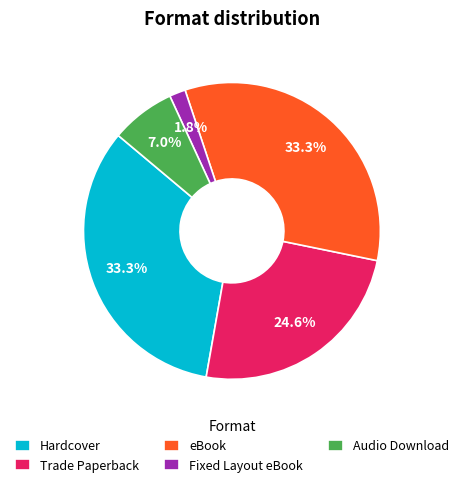

The eBook slice represents 33% of the pie. True or false?

True